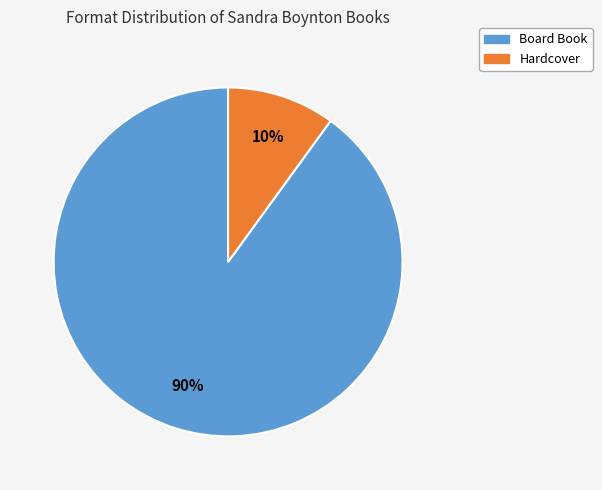

What is the largest slice in the pie chart?

Board Book